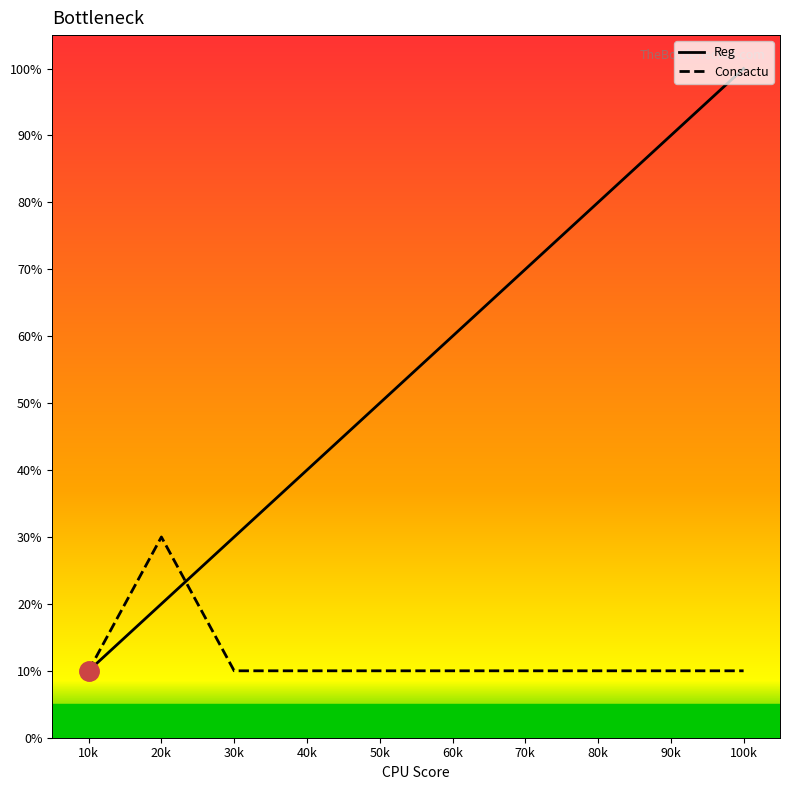

What is the sum of the Reg values at 70k and 100k?

170